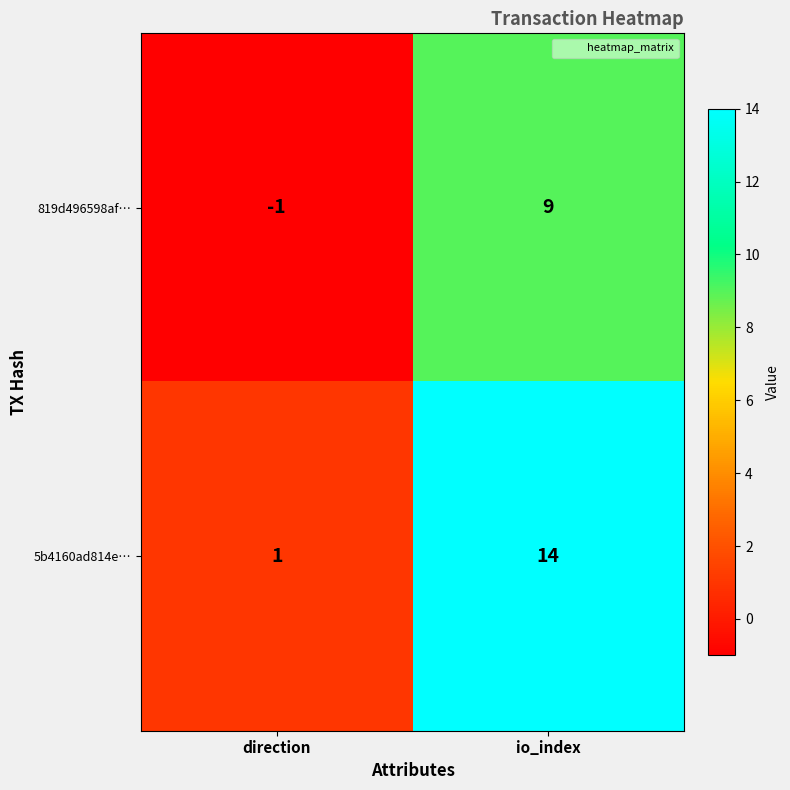

The 819d496598af… series shows -1 at direction. True or false?

True